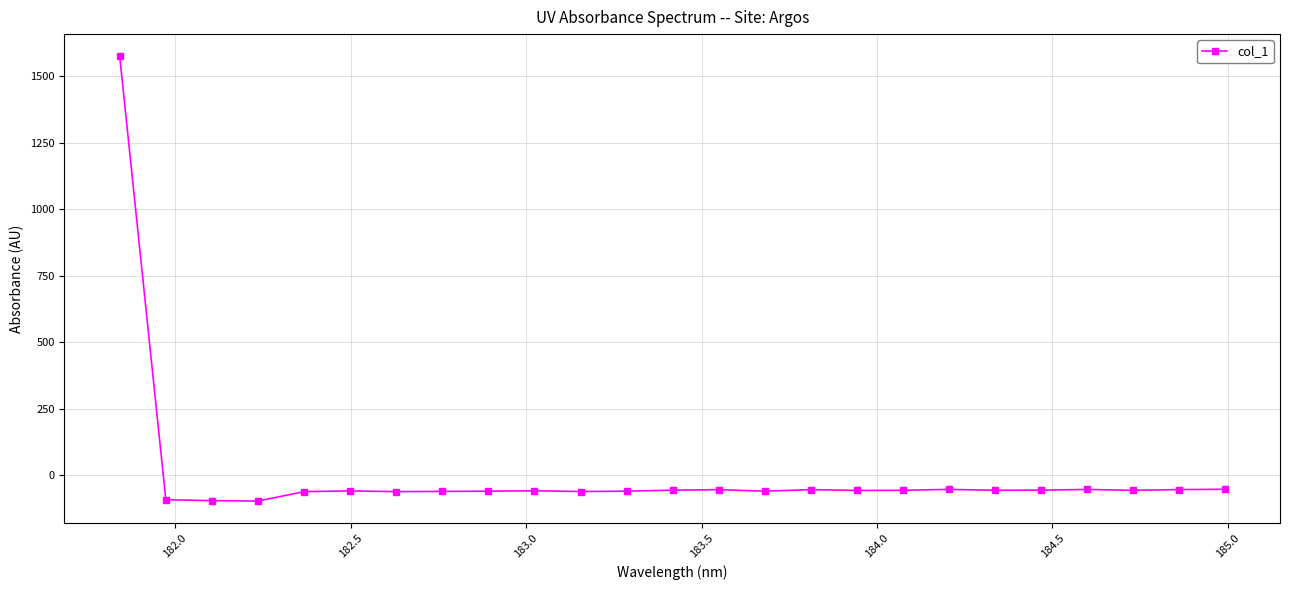

What is the greatest value displayed?

1574.8